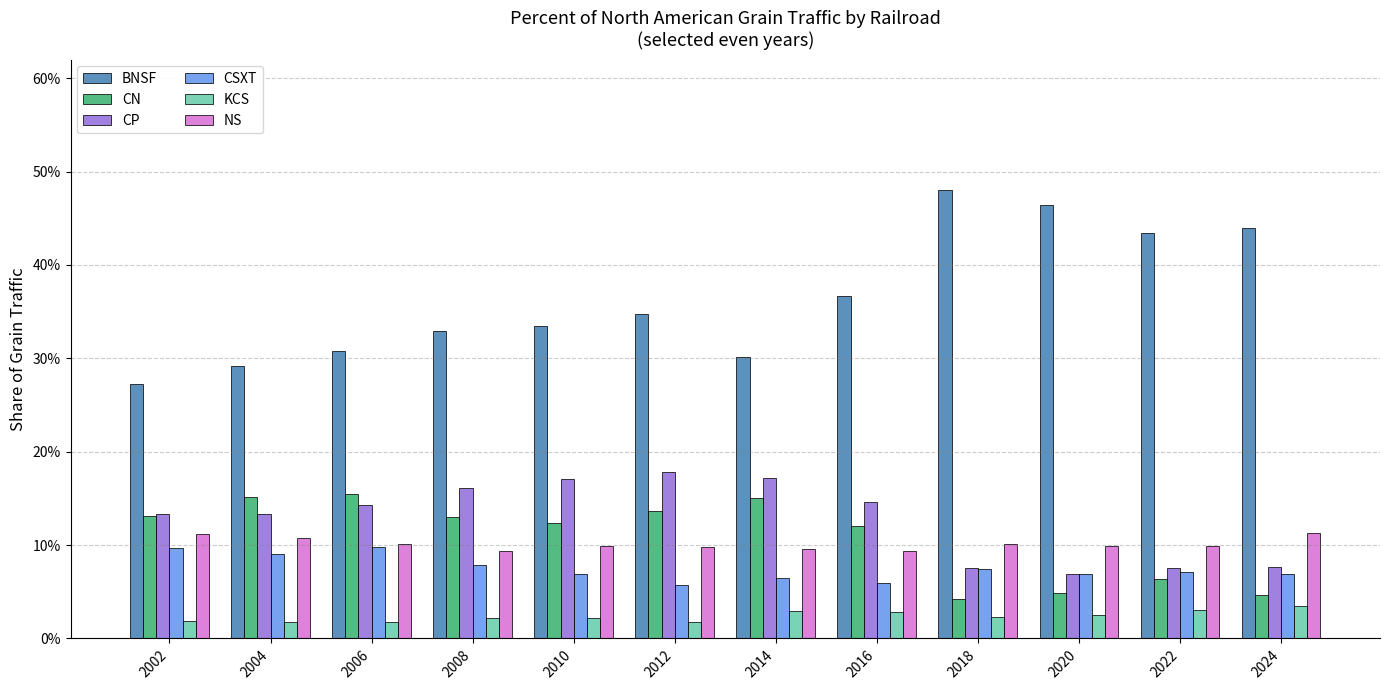

Reading left to right, what are all the values shown in this chart?

BNSF: 0.3	0.3	0.3	0.3	0.3	0.3	0.3	0.4	0.5	0.5	0.4	0.4
CN: 0.1	0.2	0.2	0.1	0.1	0.1	0.2	0.1	0.0	0.0	0.1	0.0
CP: 0.1	0.1	0.1	0.2	0.2	0.2	0.2	0.1	0.1	0.1	0.1	0.1
CSXT: 0.1	0.1	0.1	0.1	0.1	0.1	0.1	0.1	0.1	0.1	0.1	0.1
KCS: 0.0	0.0	0.0	0.0	0.0	0.0	0.0	0.0	0.0	0.0	0.0	0.0
NS: 0.1	0.1	0.1	0.1	0.1	0.1	0.1	0.1	0.1	0.1	0.1	0.1